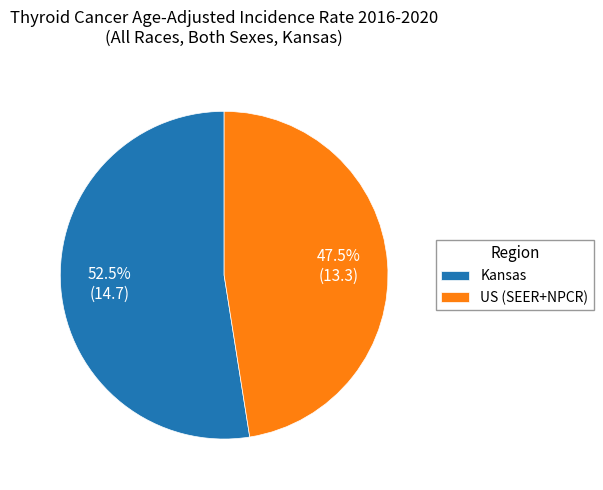

To the nearest percent, what is the difference between the largest and smallest slice percentages?

5%